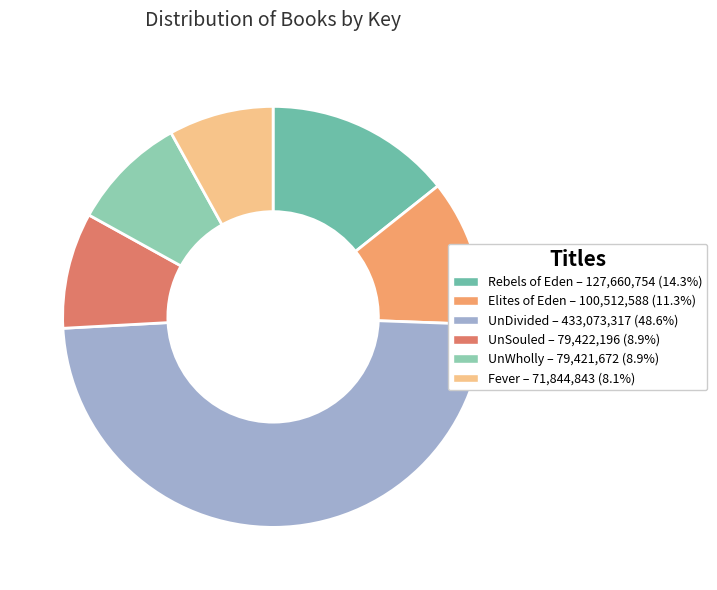

Is there a majority slice in this chart?

No